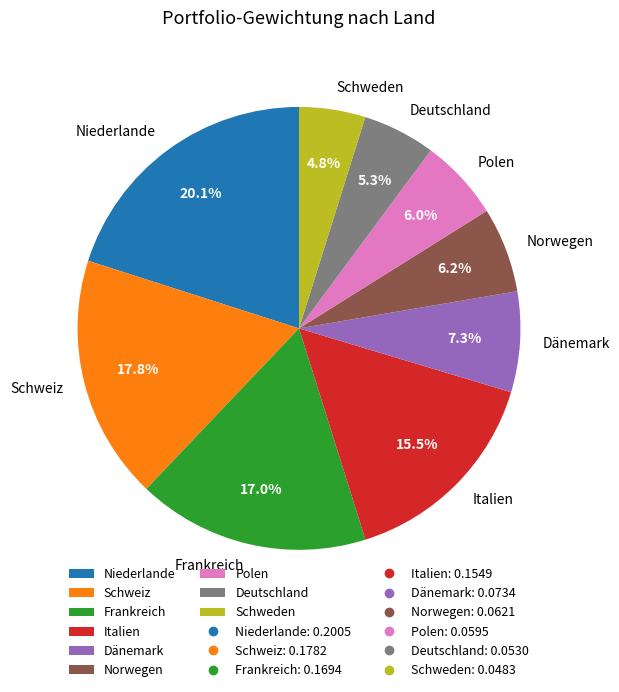

To the nearest percent, what portion does Schweiz represent?

18%